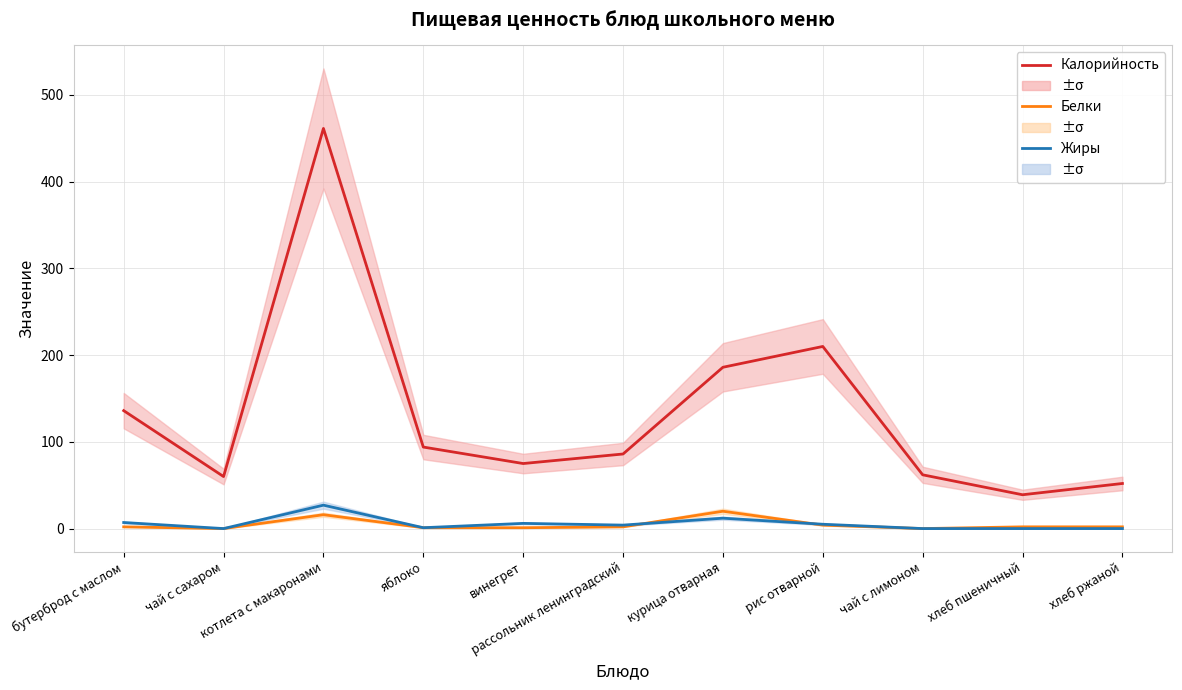

Which label corresponds to the smallest value in the chart?

чай с сахаром